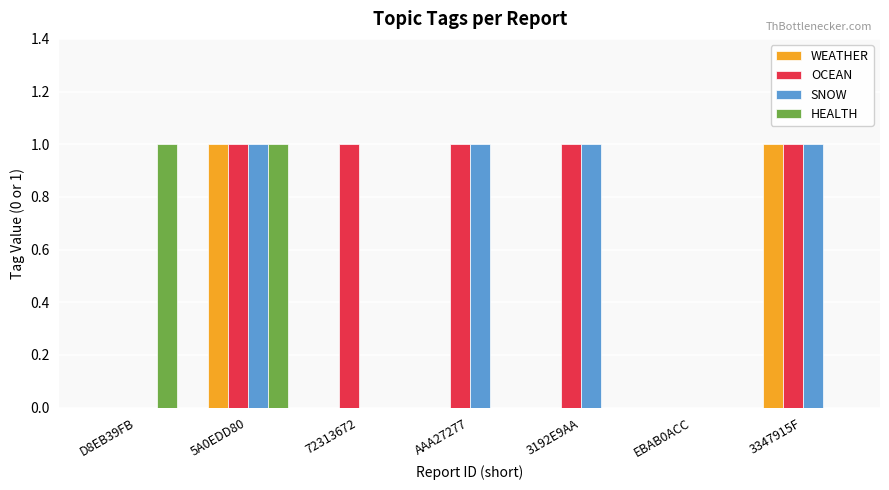

Reading left to right, transcribe all the data shown in this chart.

WEATHER: D8EB39FB=0	5A0EDD80=1	72313672=0	AAA27277=0	3192E9AA=0	EBAB0ACC=0	3347915F=1
OCEAN: D8EB39FB=0	5A0EDD80=1	72313672=1	AAA27277=1	3192E9AA=1	EBAB0ACC=0	3347915F=1
SNOW: D8EB39FB=0	5A0EDD80=1	72313672=0	AAA27277=1	3192E9AA=1	EBAB0ACC=0	3347915F=1
HEALTH: D8EB39FB=1	5A0EDD80=1	72313672=0	AAA27277=0	3192E9AA=0	EBAB0ACC=0	3347915F=0